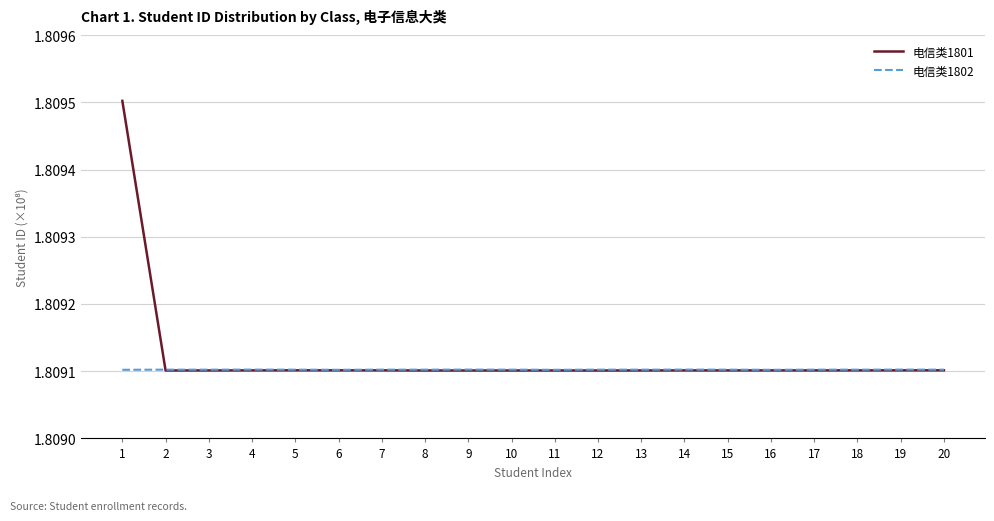

Is it true that 电信类1802 equals 0.7 at 8?

False